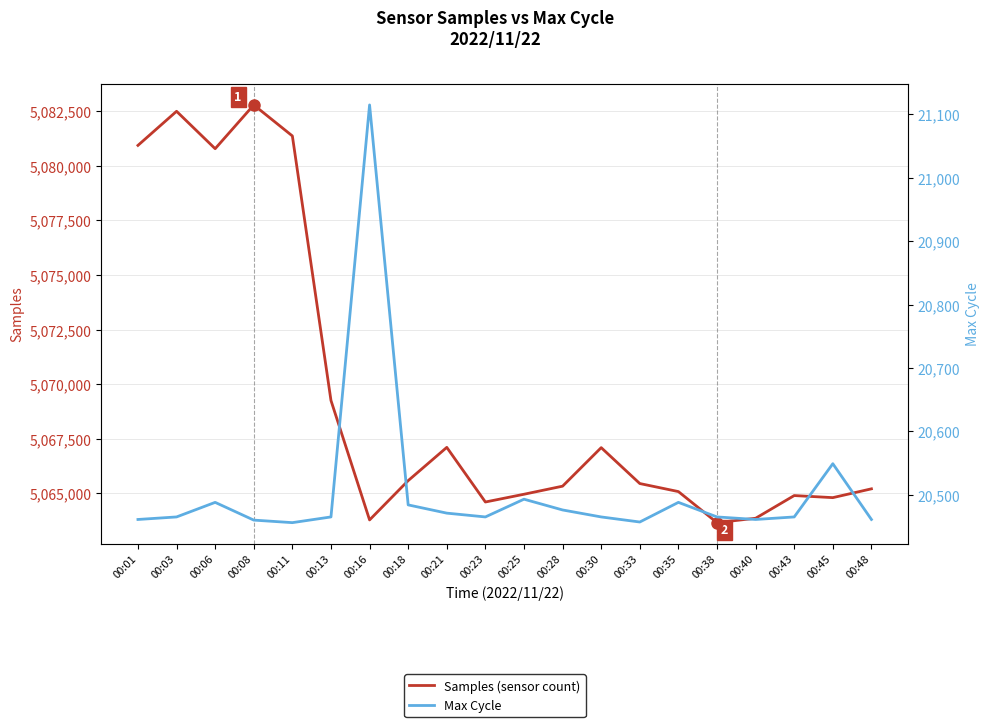

What is the highest value of the Samples series?

5082784